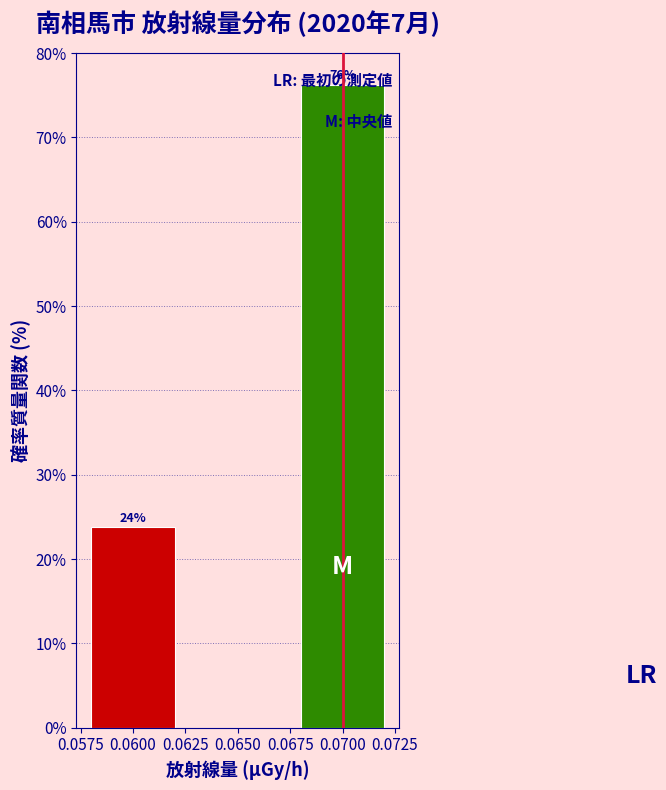

What value does the data have at 0.0600?

23.8